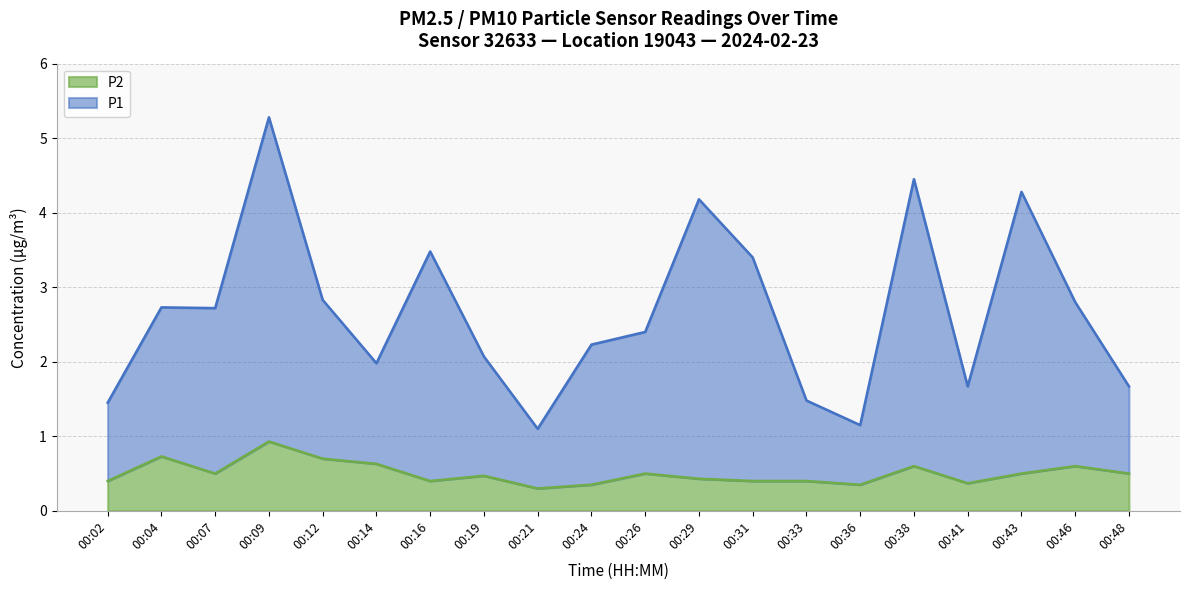

Rank the series by their average value, from lowest to highest.

P2, P1